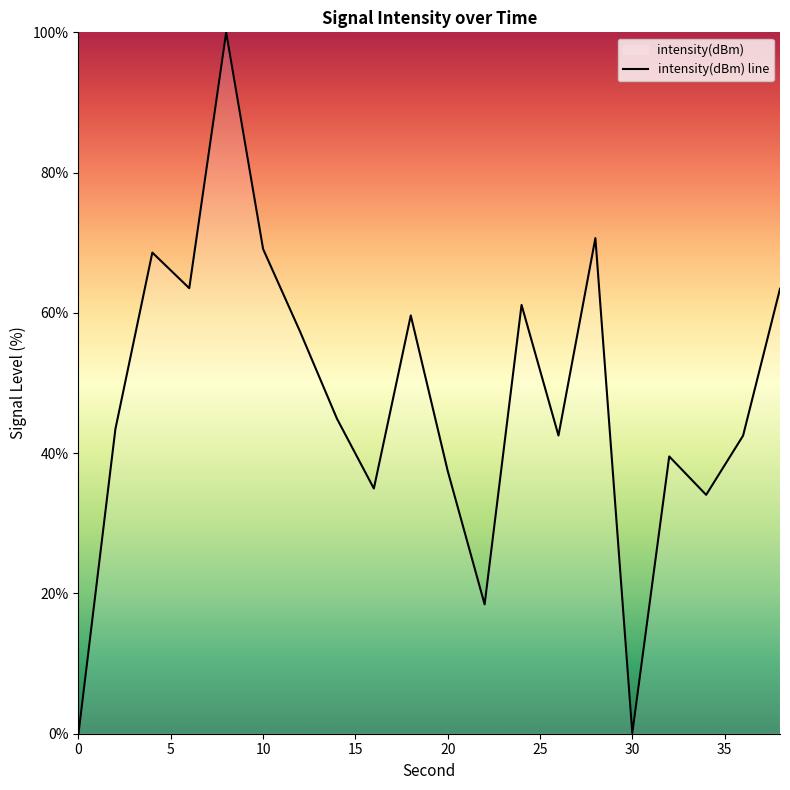

What is the maximum value shown in the chart?

100.0